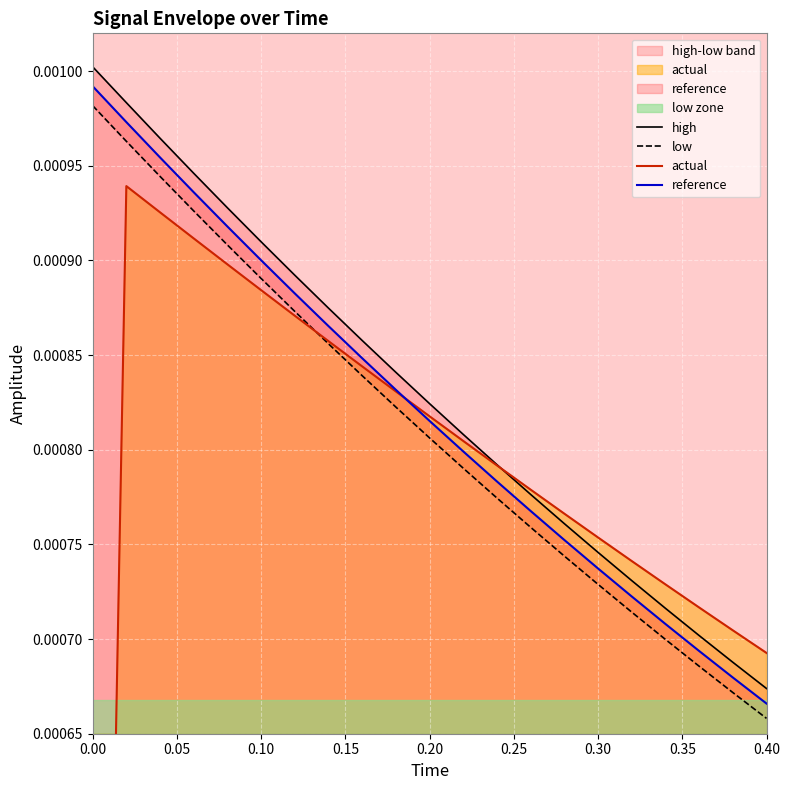

How many series are shown in this chart?

4